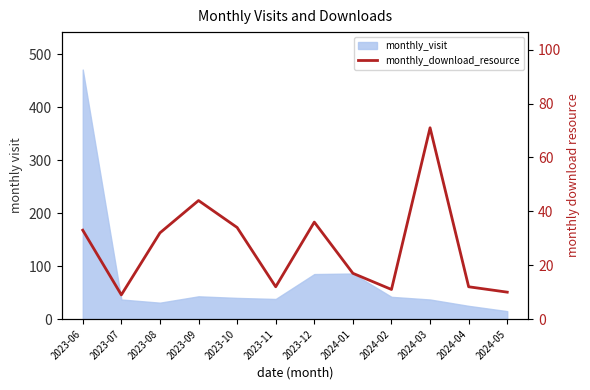

What is the sum of all values?

321